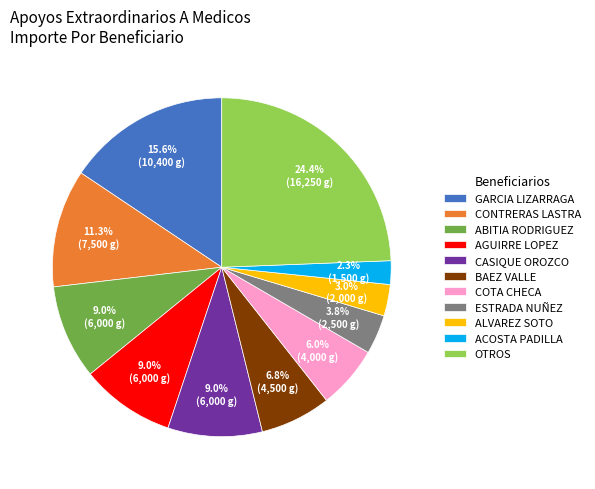

To the nearest percent, what is the average slice percentage?

9%